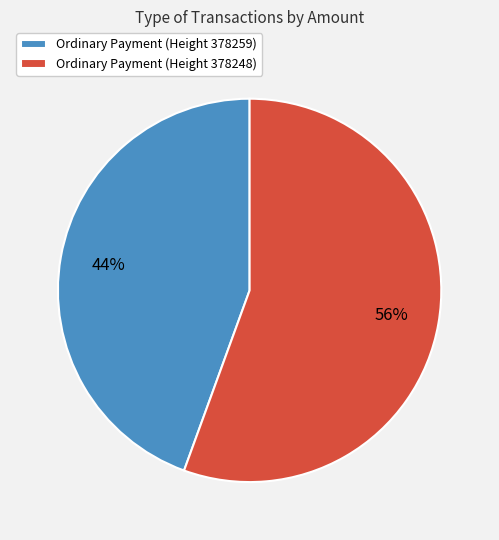

What is the ratio of the value at Ordinary Payment (Height 378259) to the value at Ordinary Payment (Height 378248)?

0.8